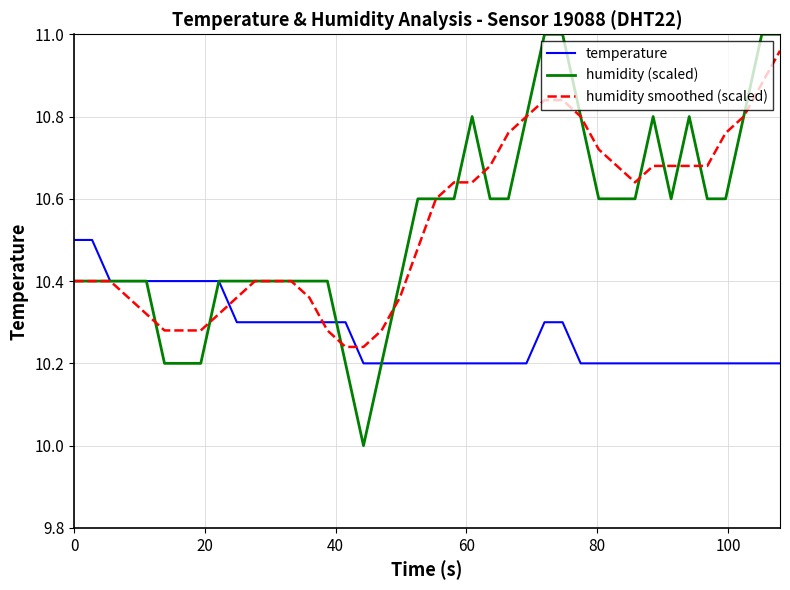

Which series has the largest range (max minus min)?

humidity (scaled)